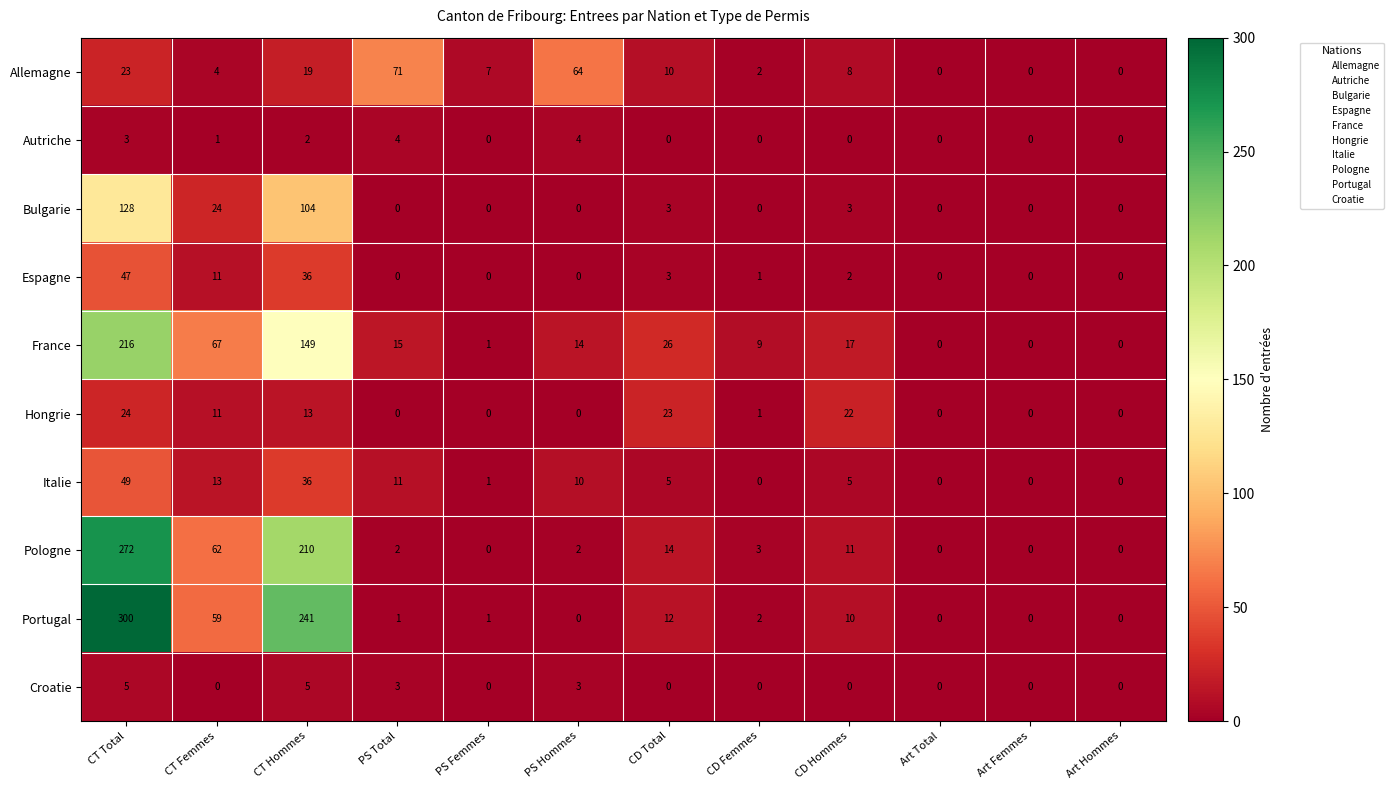

Which series has the widest spread of values?

Portugal